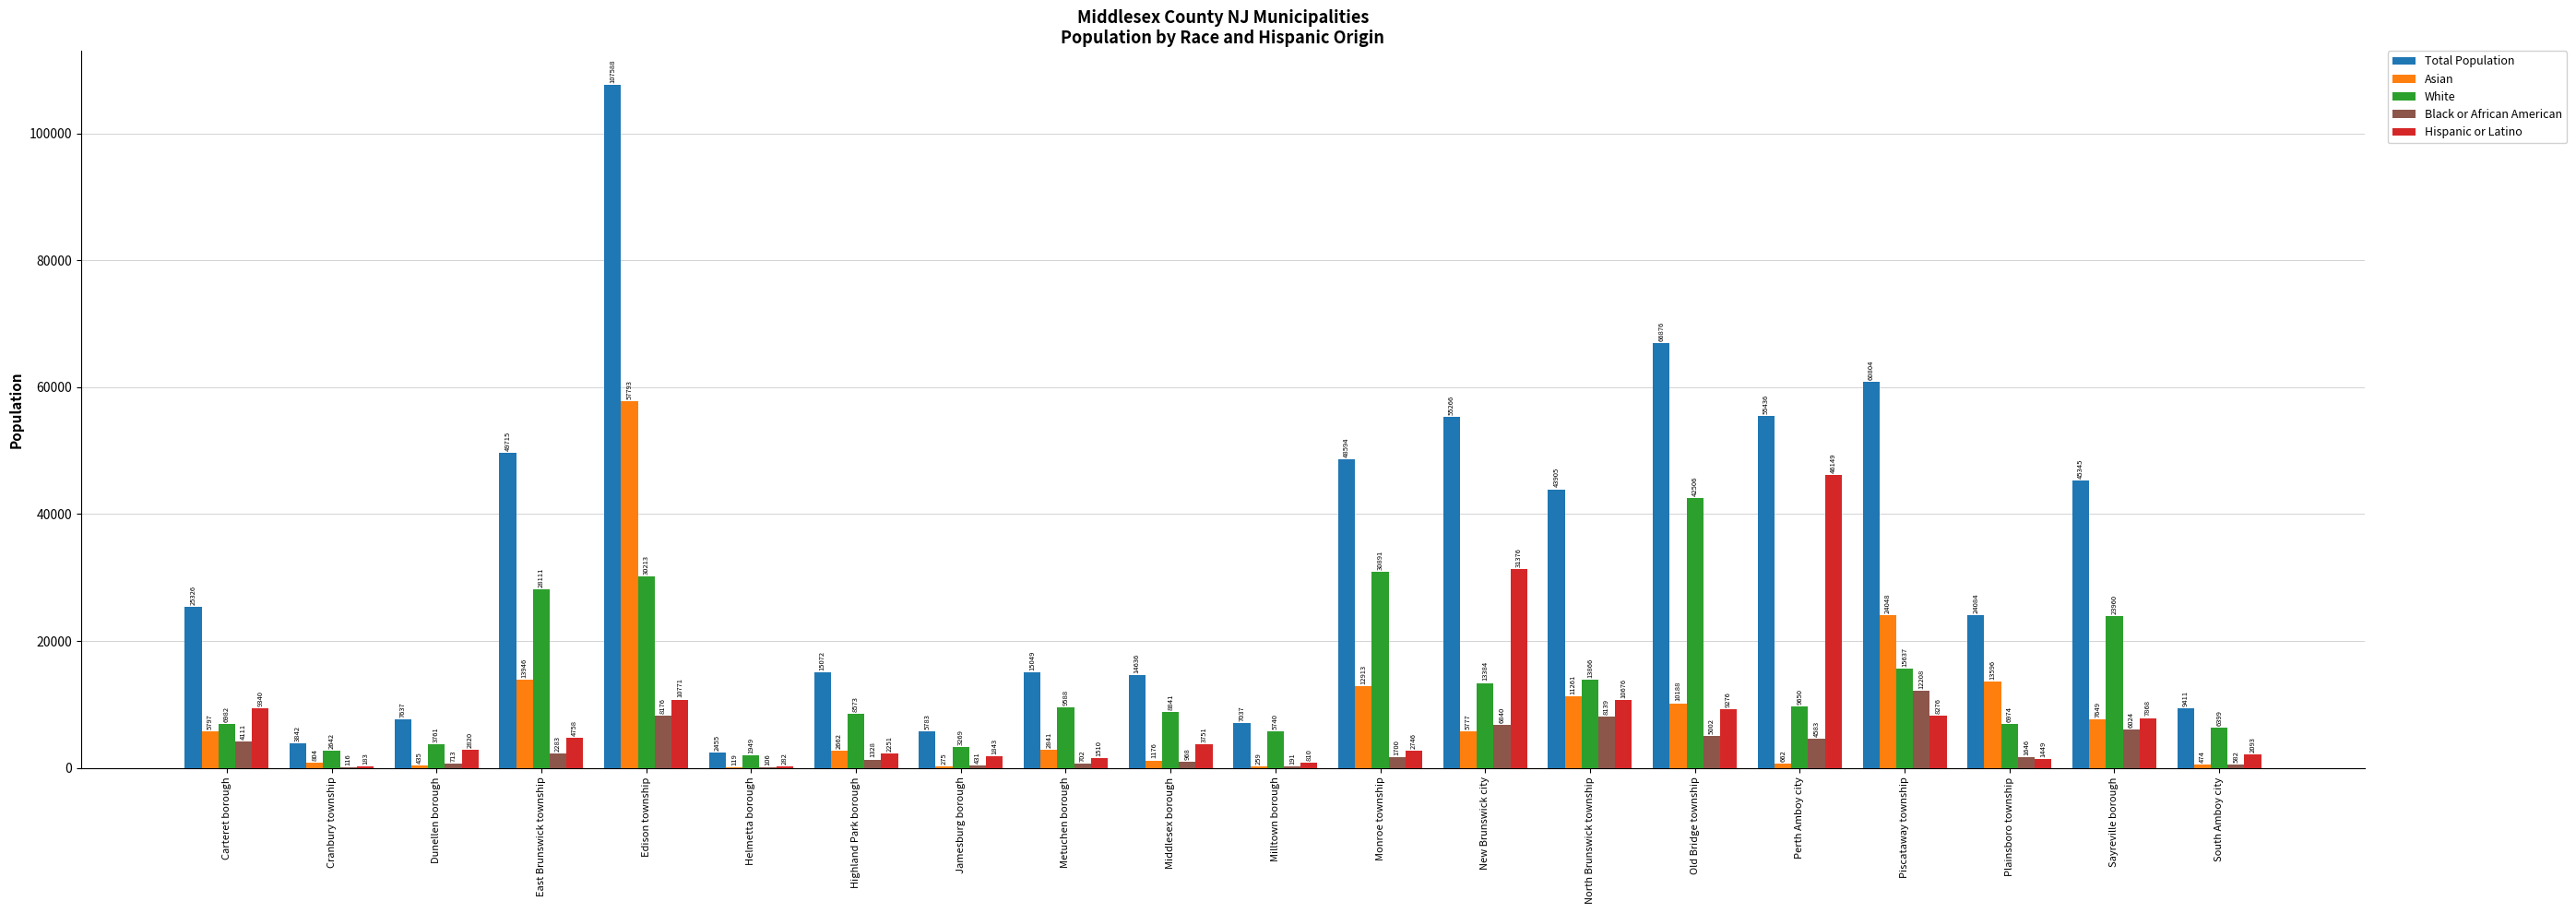

At which label does White first exceed 9588?

East Brunswick township